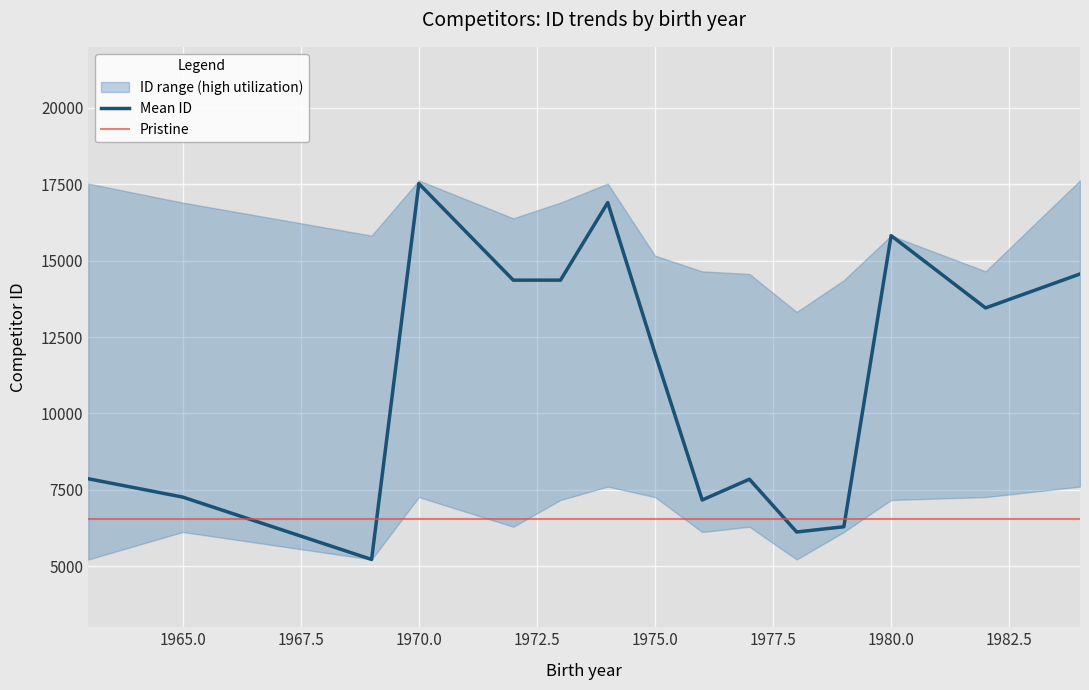

How many intersections are there between Mean ID and Pristine?

4